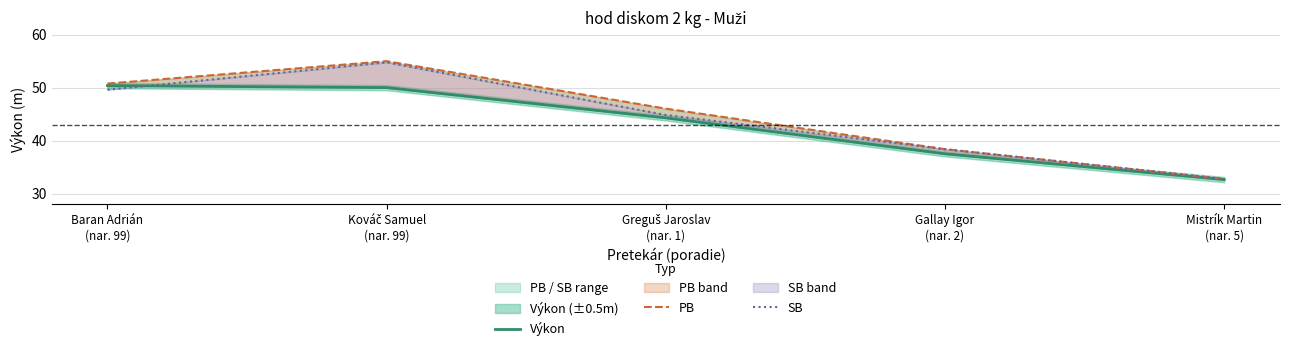

What is the label of the 2nd point from the right?

Gallay Igor
(nar. 2)